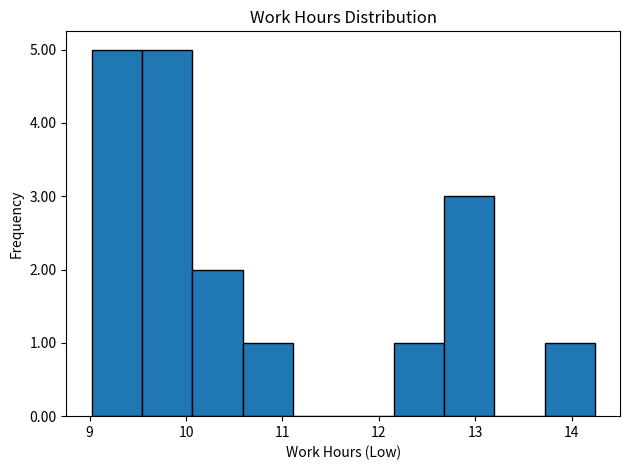

Reading left to right, transcribe this chart: for each bar, give the range it covers on the x-axis and its height. Neither the bar edges nor the heights are printed on the chart, so give them approximately, as read against the axes.

9.0 to 9.5: 5
9.5 to 10.1: 5
10.1 to 10.6: 2
10.6 to 11.1: 1
11.1 to 11.6: 0
11.6 to 12.2: 0
12.2 to 12.7: 1
12.7 to 13.2: 3
13.2 to 13.7: 0
13.7 to 14.2: 1